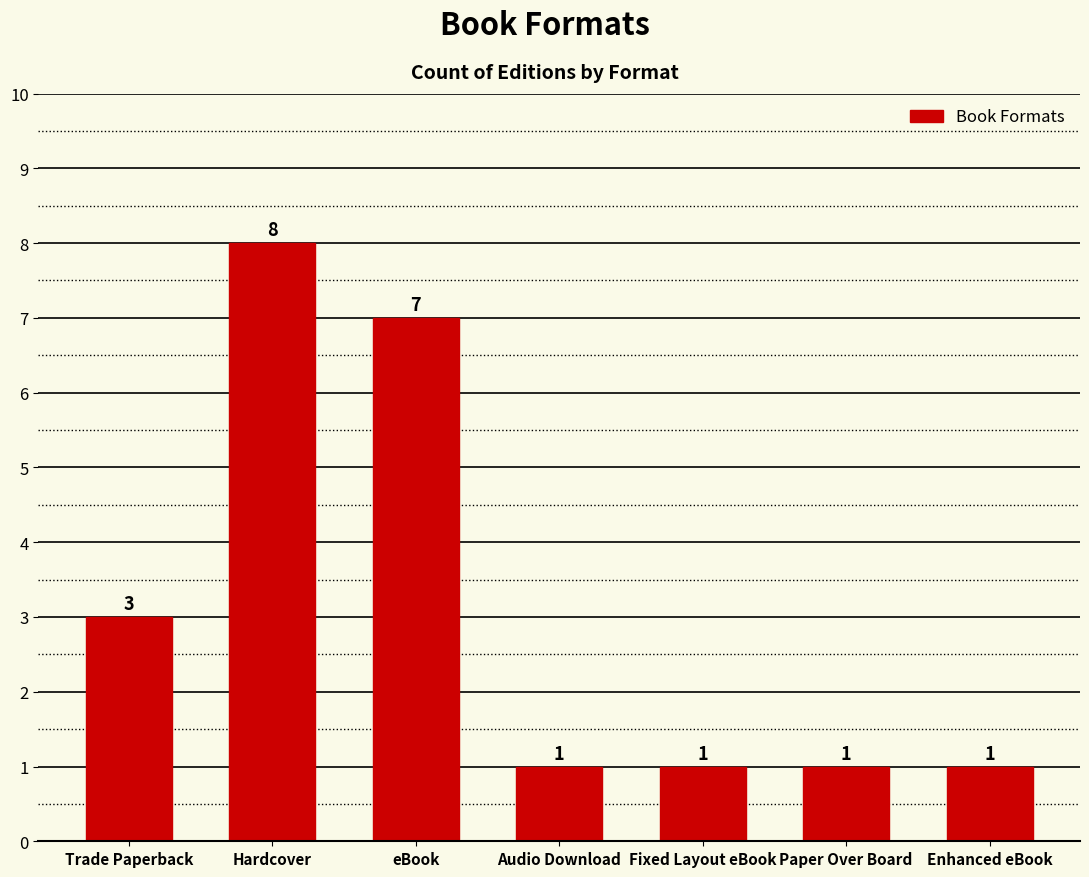

The chart shows a value of 2 at eBook. True or false?

False